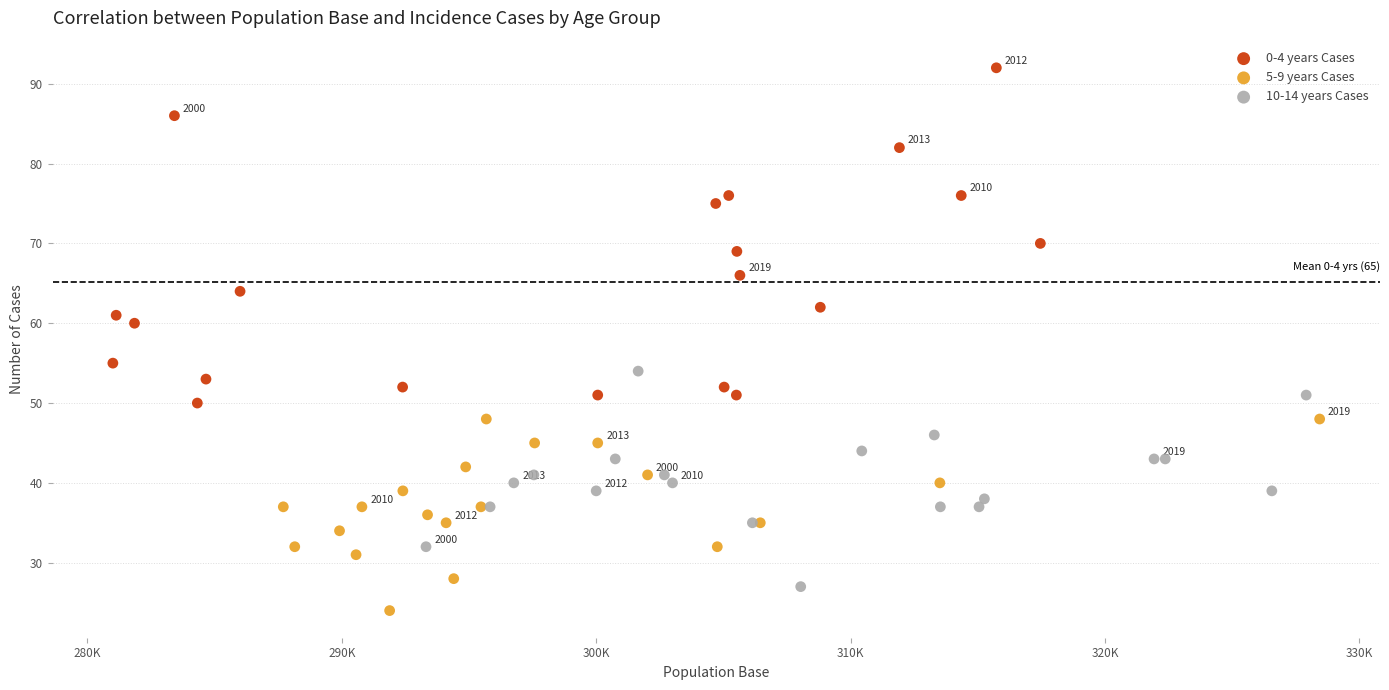

Which series has the largest Y range (max minus min)?

0-4 years Cases